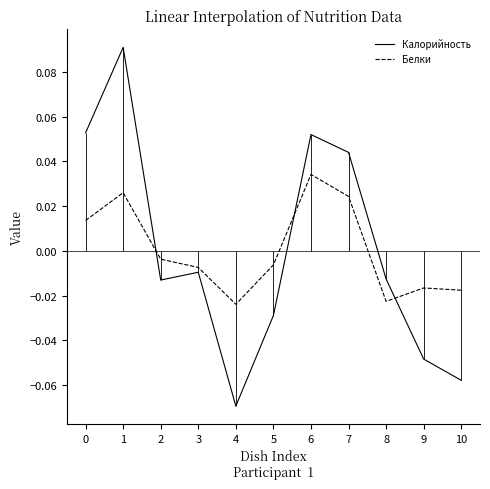

Read the Калорийность value at 6.

0.1